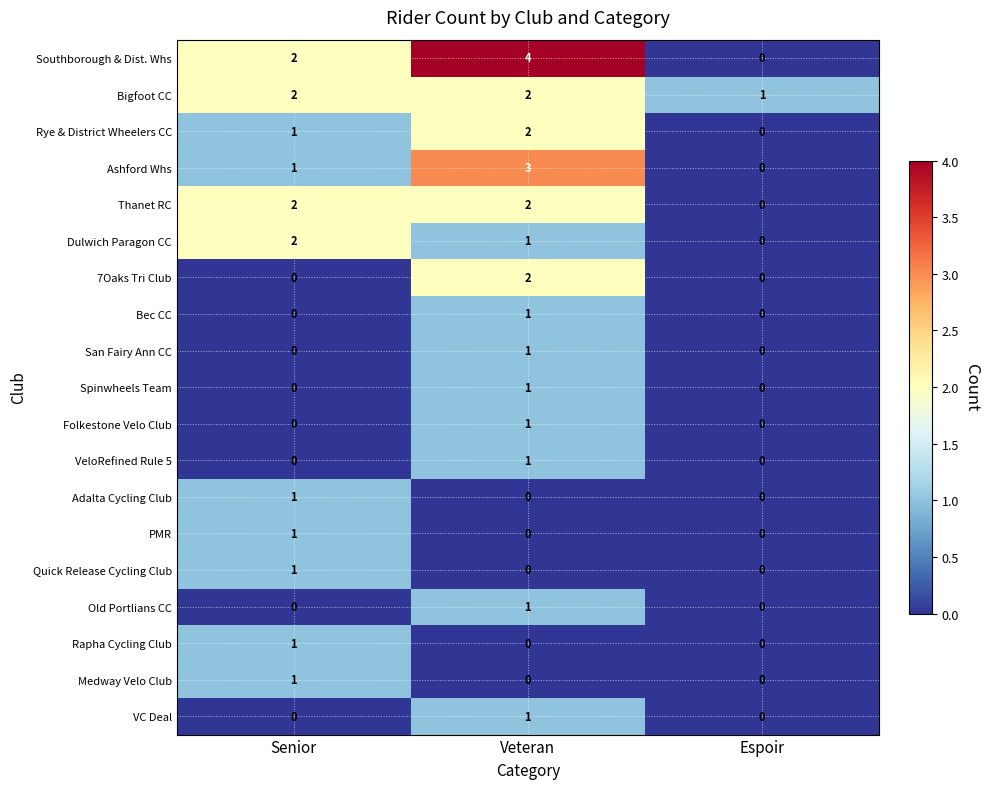

How many PMR values are between 0 and 1?

3